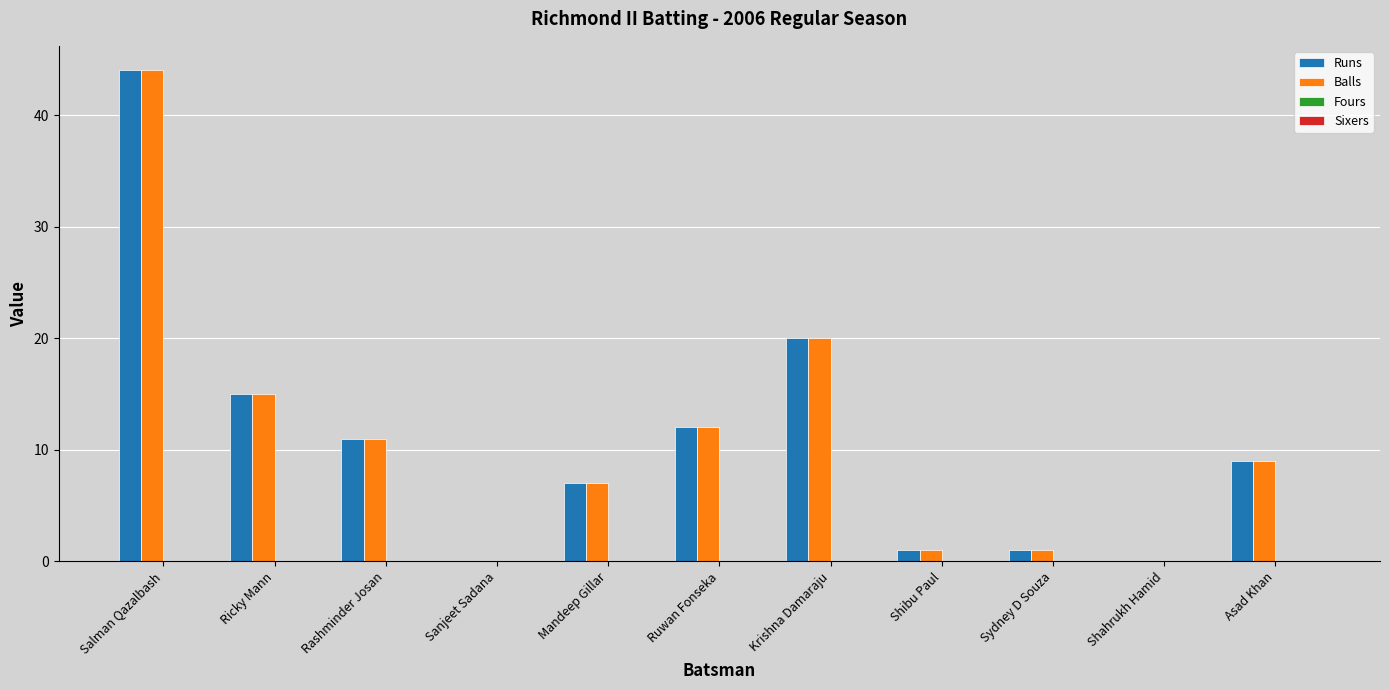

How many series are shown in this chart?

2